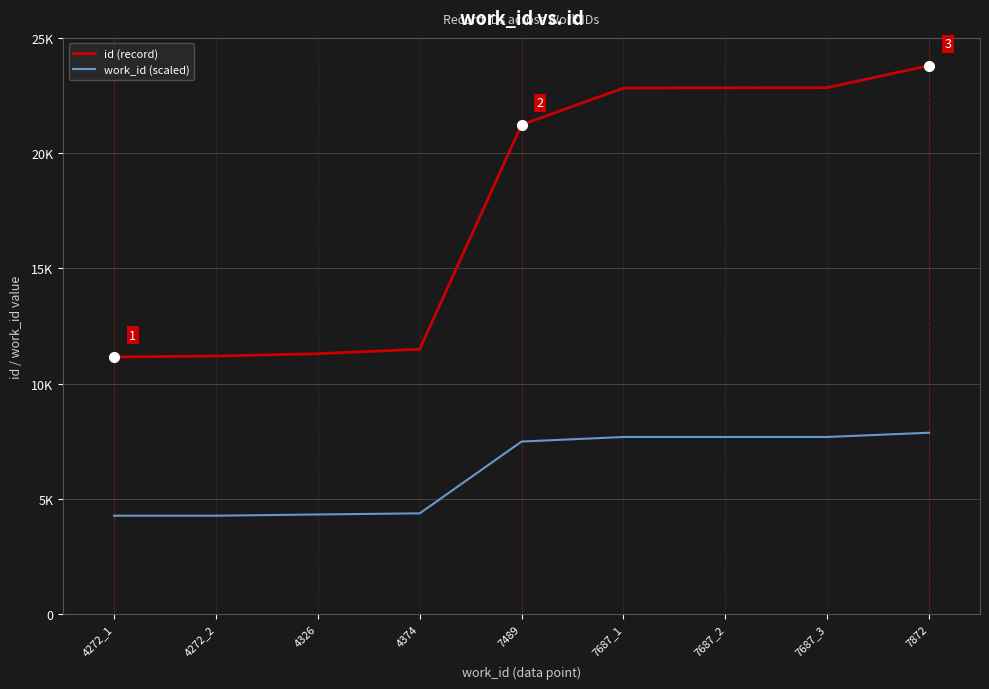

List the series in order of their peak value, highest first.

id (record), work_id (scaled)